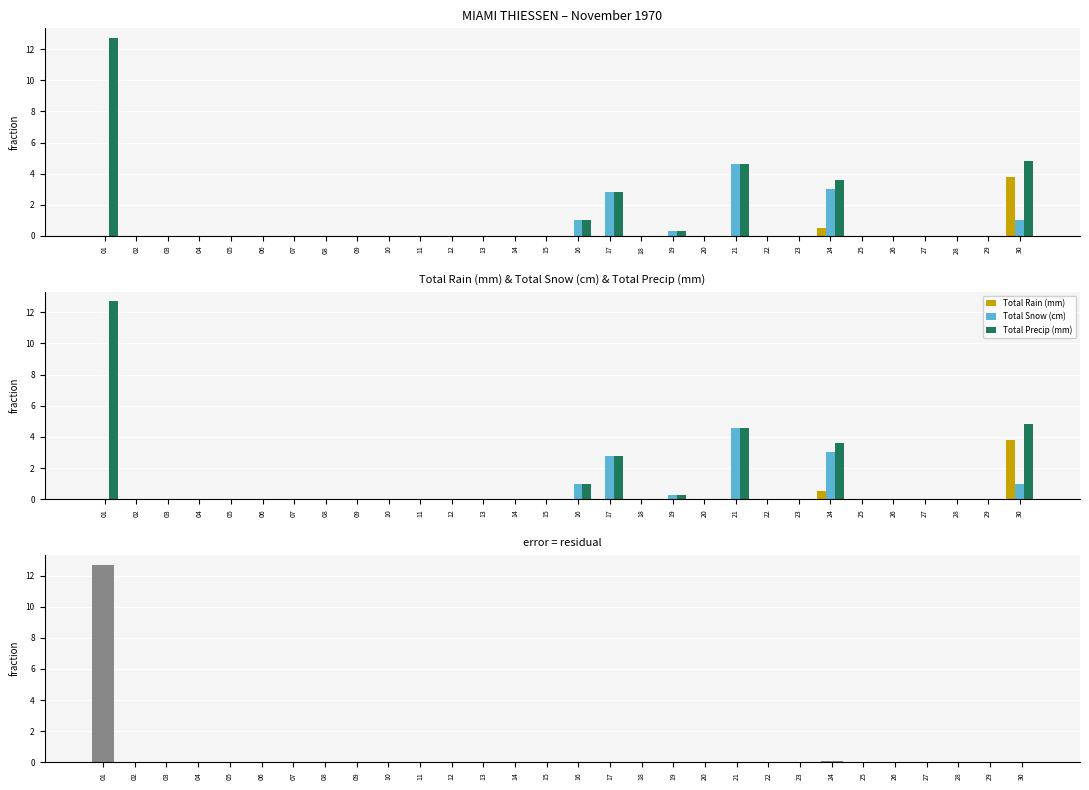

What is the value of the Residual (Precip-Rain-Snow) bar at the 1st from the left?

12.7